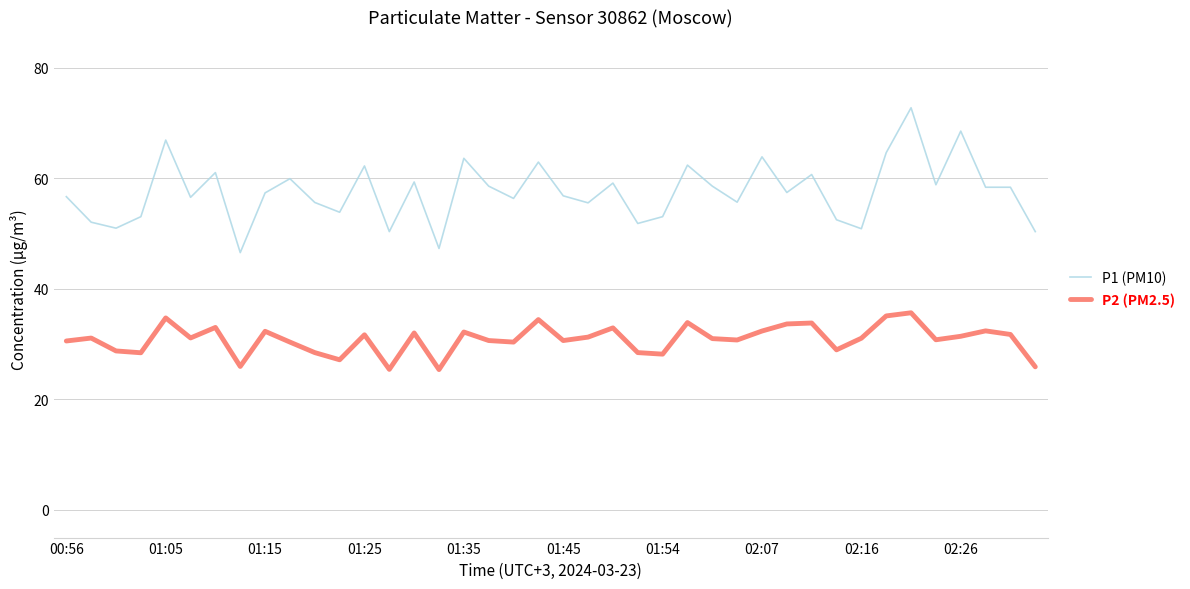

Which series has the largest range (max minus min)?

P1 (PM10)